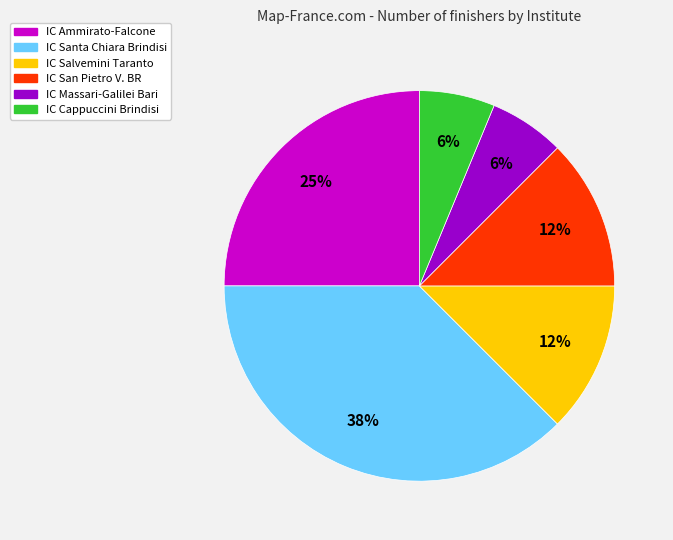

To the nearest percent, what is the combined percentage of IC Cappuccini Brindisi and IC Ammirato-Falcone?

31%